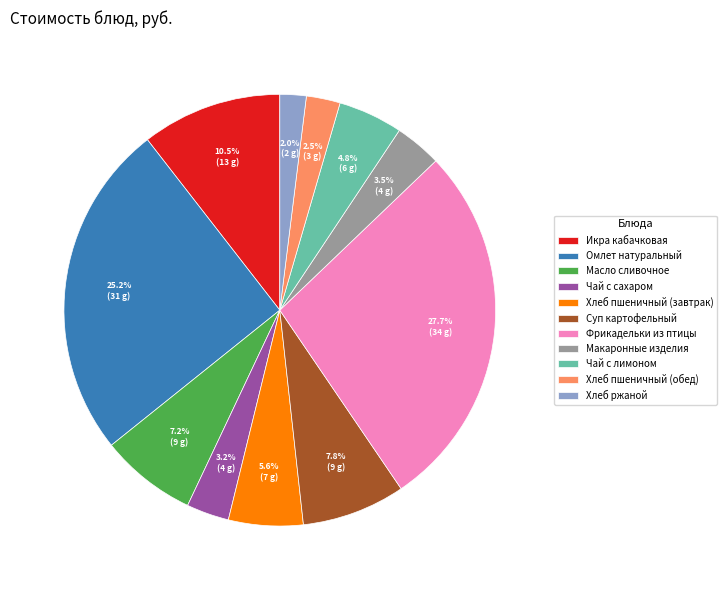

How many slices are in this pie chart?

11